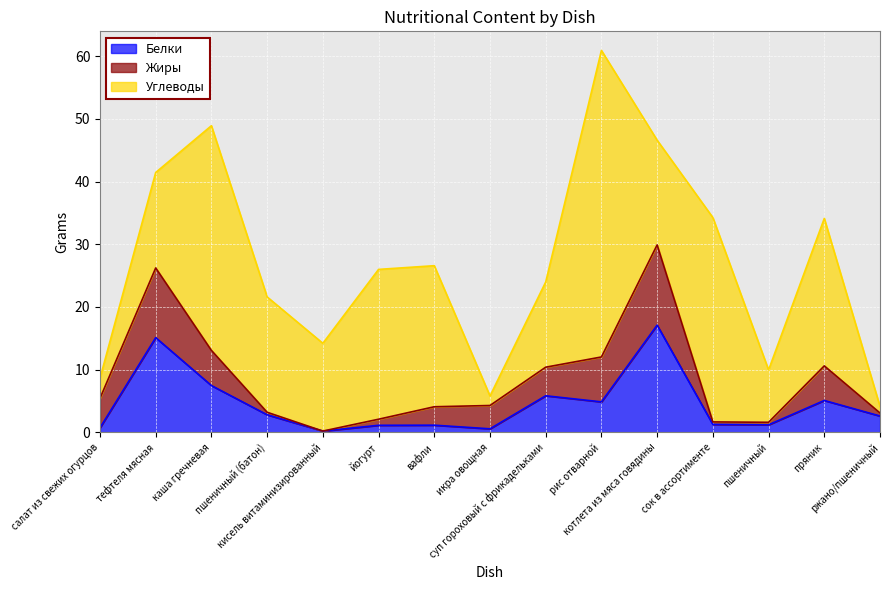

How many times do Углеводы and Белки cross each other?

3